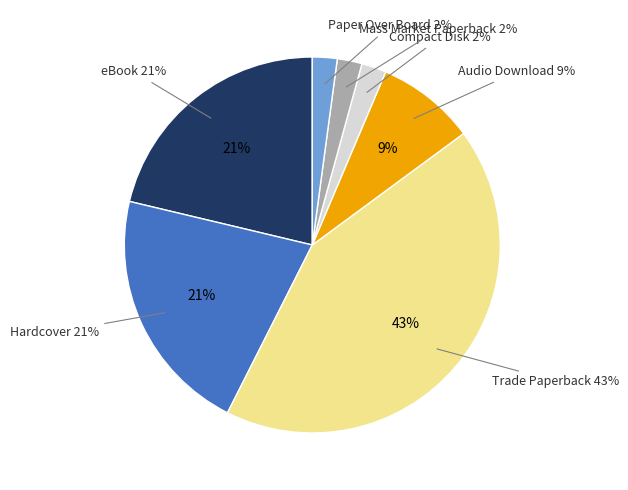

What percentage is the Hardcover slice, to the nearest percent?

21%